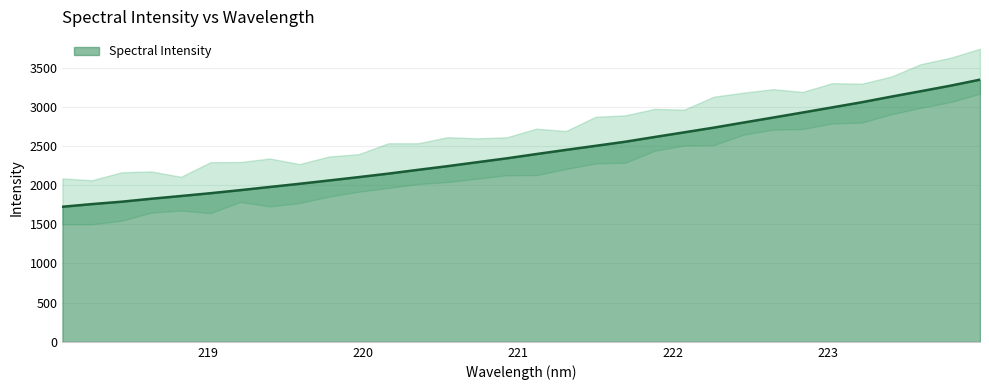

At which label is the value closest to 2535?

221.6902